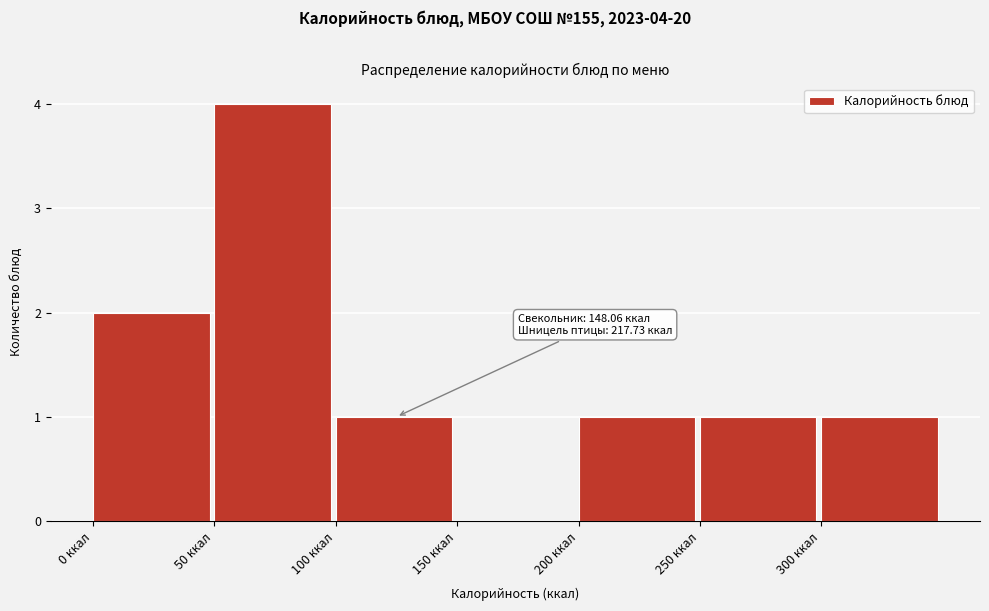

Which range on the x-axis has the tallest bar?

50 to 100